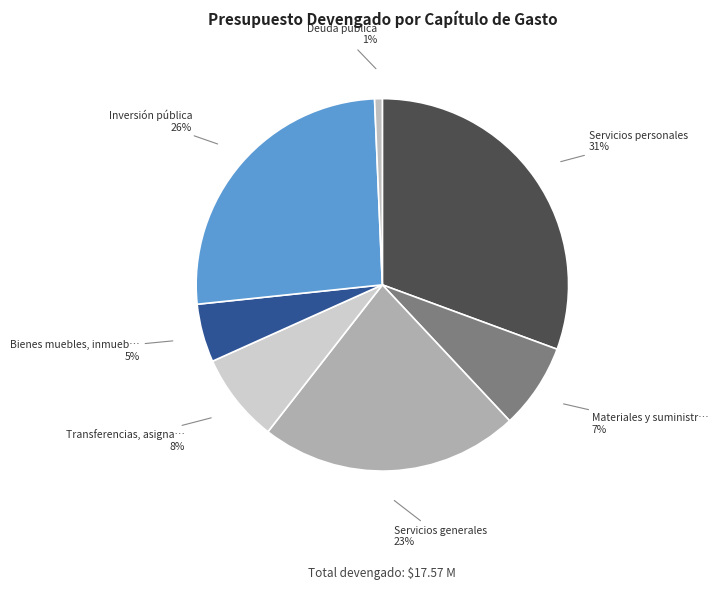

Which slice is the largest?

Servicios personales